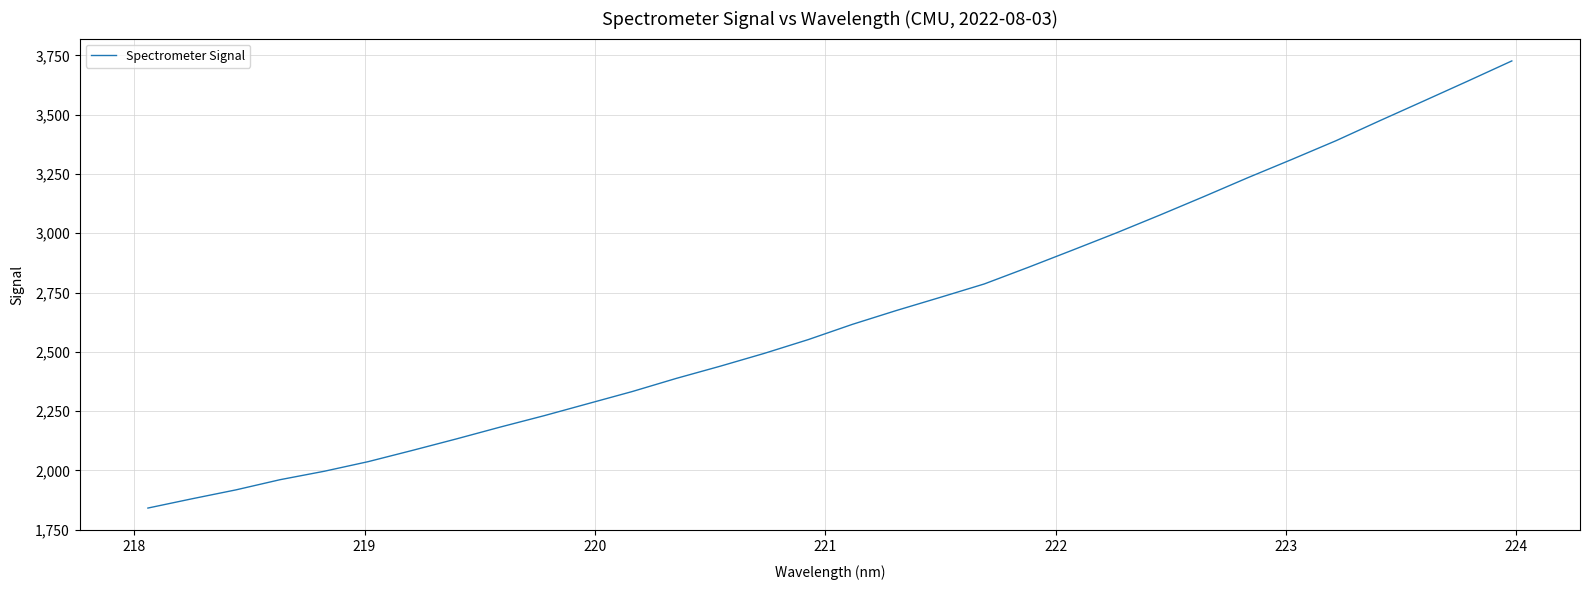

What is the difference between the maximum and minimum values?

1886.0